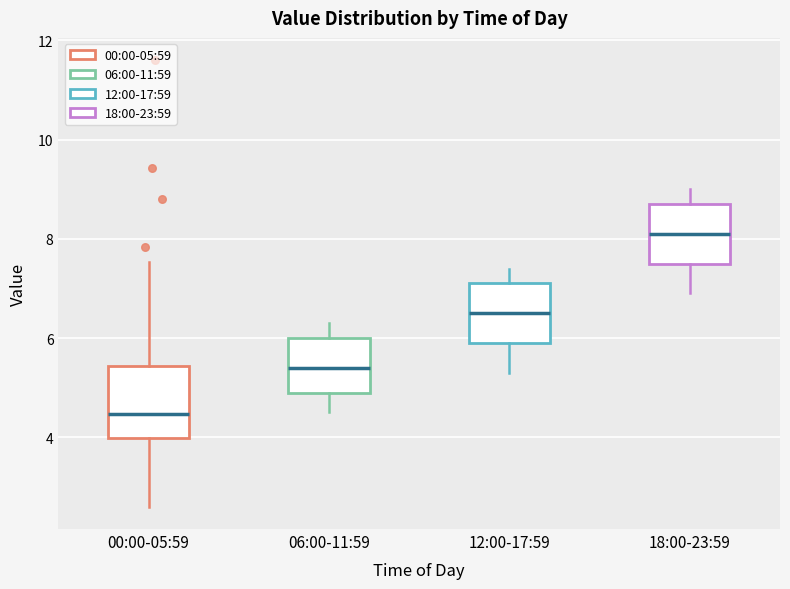

Which box's median line is the highest?

18:00-23:59